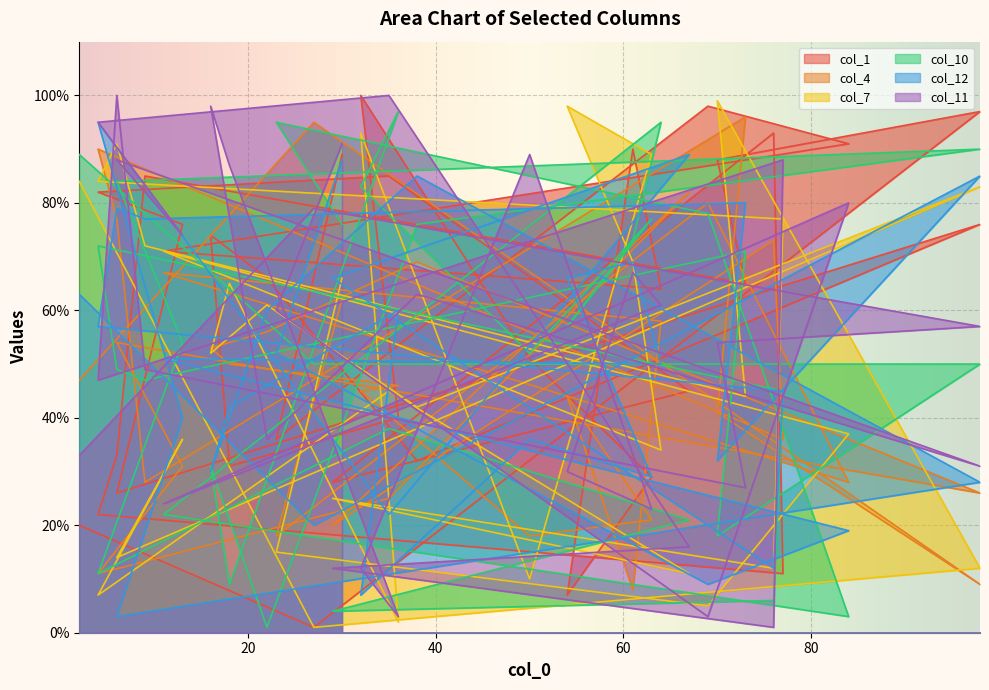

What is the difference between the maximum and minimum values in the col_4 series?

88